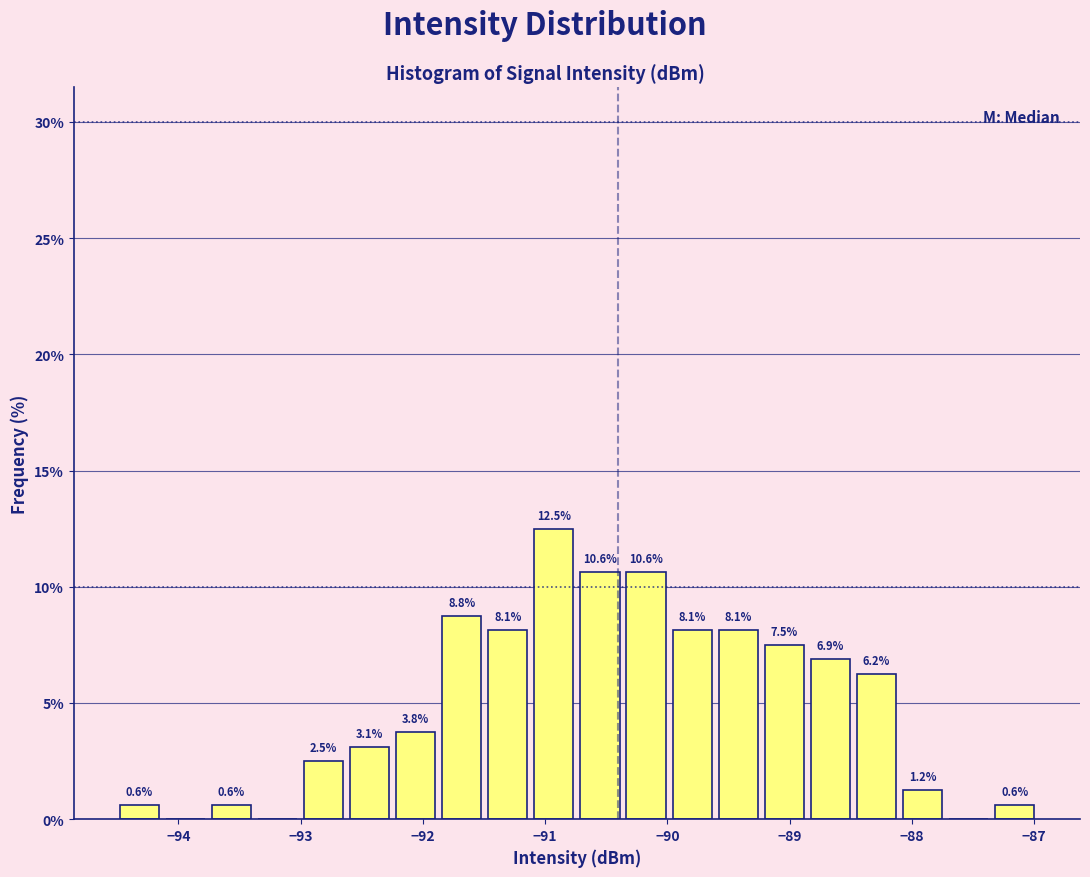

Read against the x-axis, roughly where is the centre of the tallest bar?

-90.9